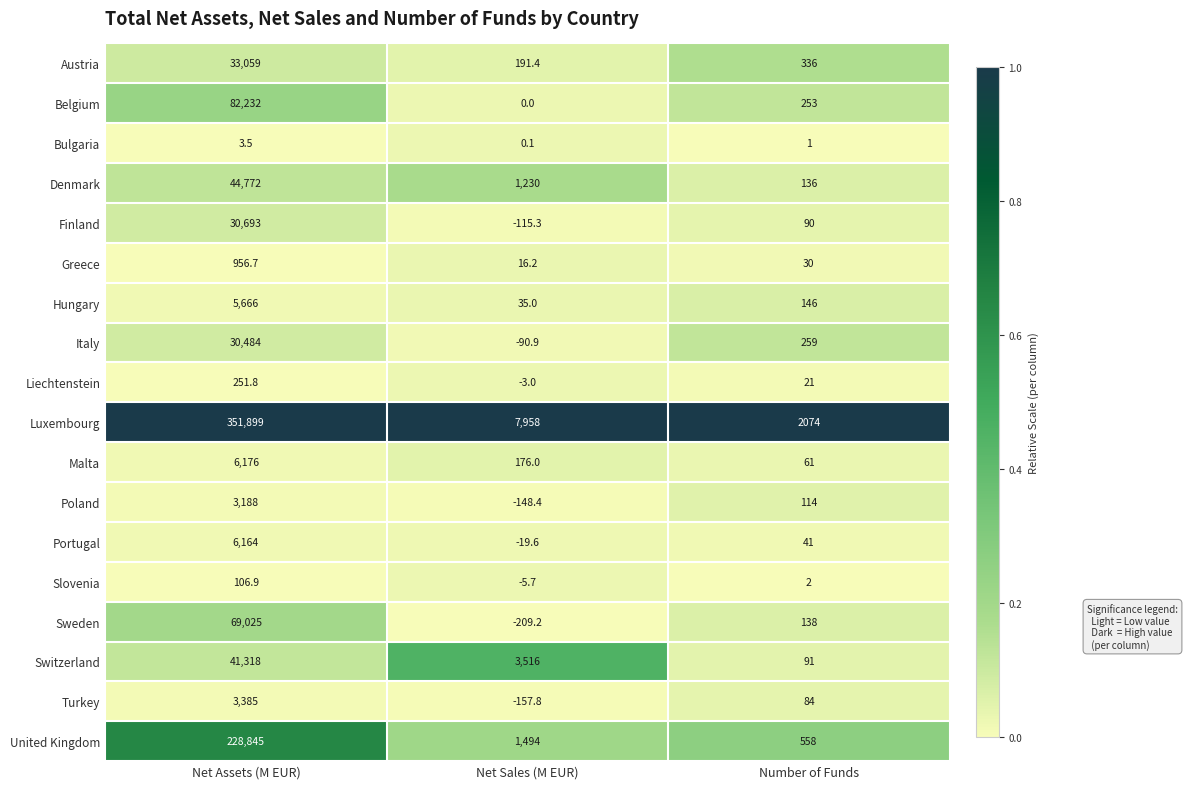

Which series has the widest spread of values?

Luxembourg